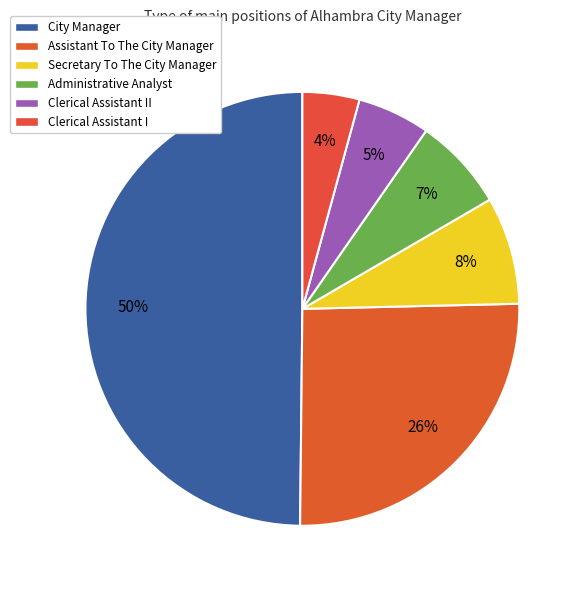

To the nearest percent, what is the difference between the largest and smallest slice percentages?

46%